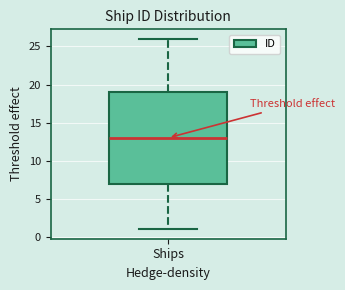

Read this box plot against the y-axis: the position of the median line, the range covered by the box, and the ends of both whiskers. The values are not printed on the chart, so give them approximately, as read against the axis.

median 13, box 7 to 19, whiskers 1 to 26